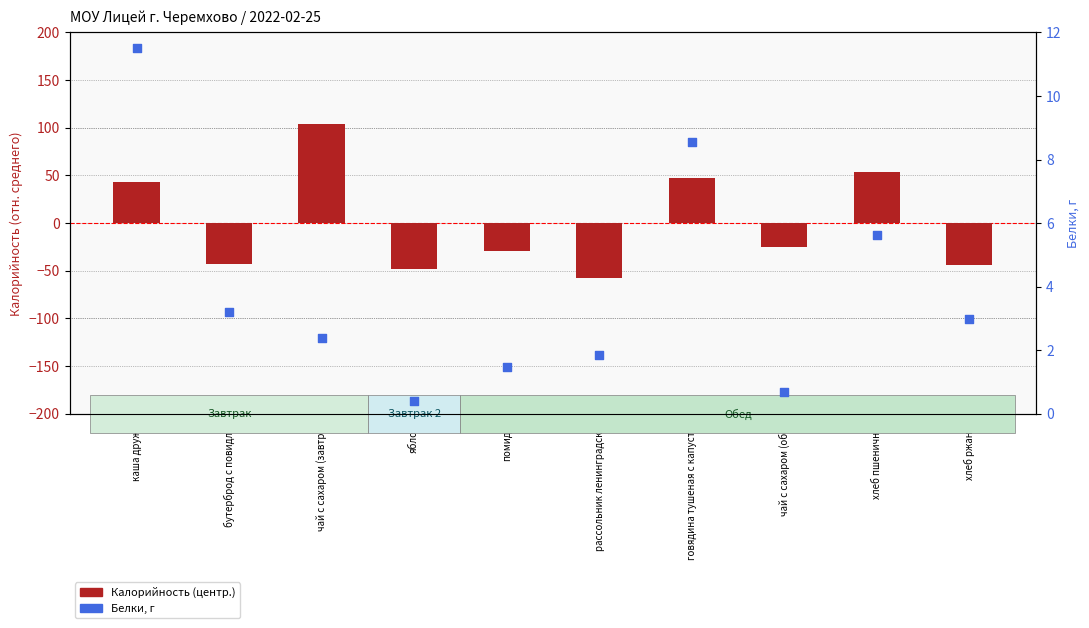

At how many categories does at least one series exceed 102?

1